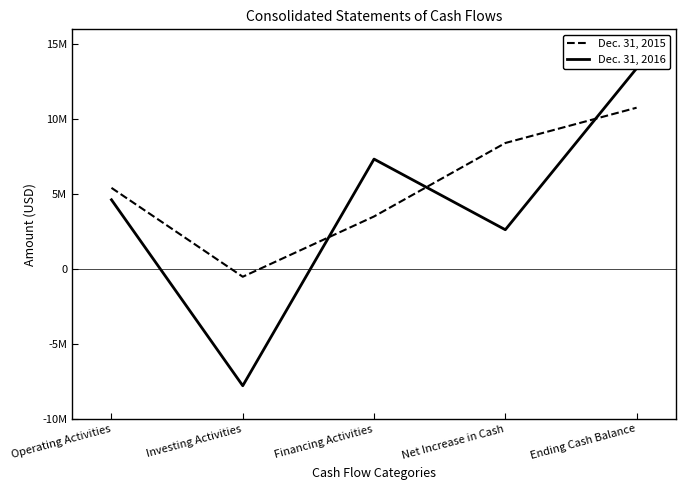

The Dec. 31, 2015 series shows 18829478 at Ending Cash Balance. True or false?

False